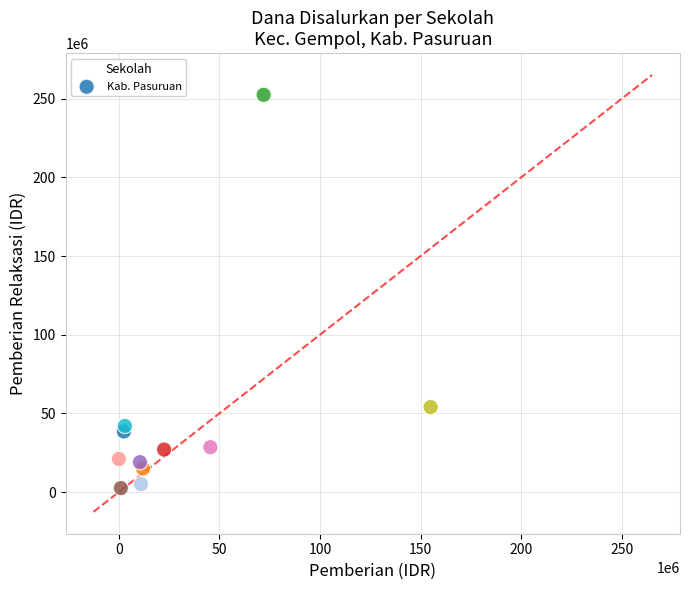

What is the range of X values (max minus min)?

155000000